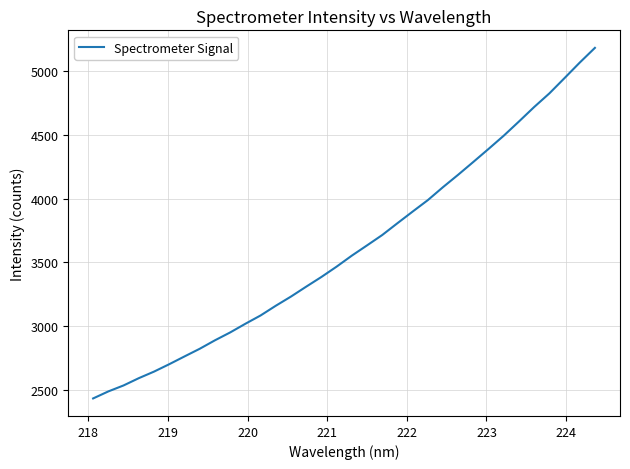

What is the greatest value displayed?

5184.1